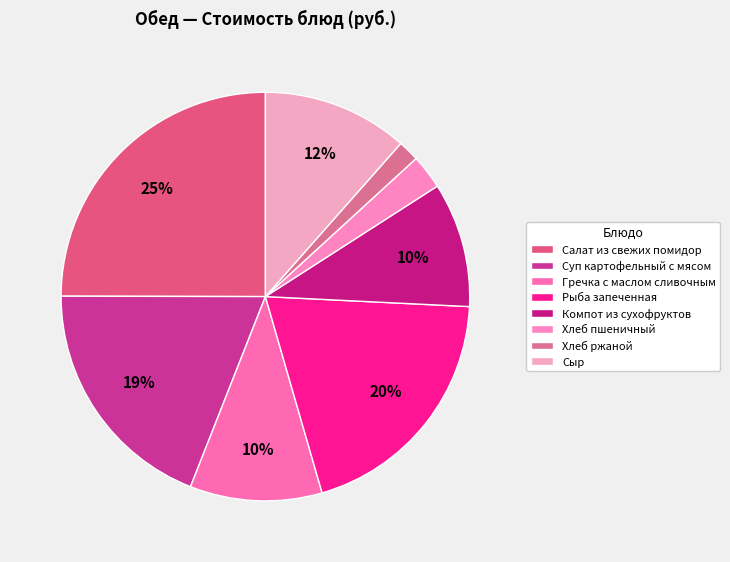

What is the change in value from Суп картофельный с мясом to Хлеб пшеничный?

-14.1